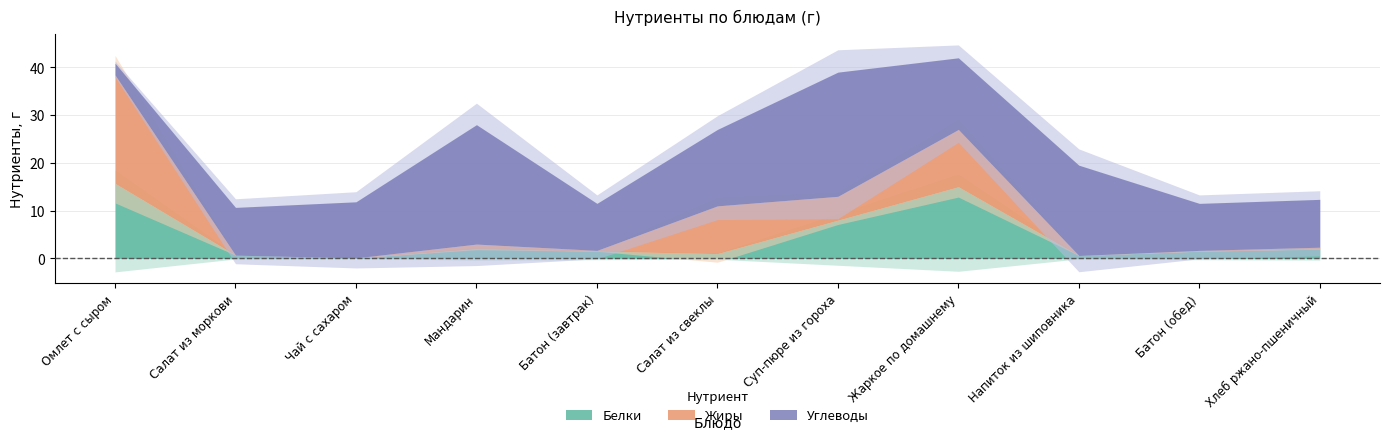

Which series changed the most between Суп-пюре из гороха and Батон (обед)?

Углеводы